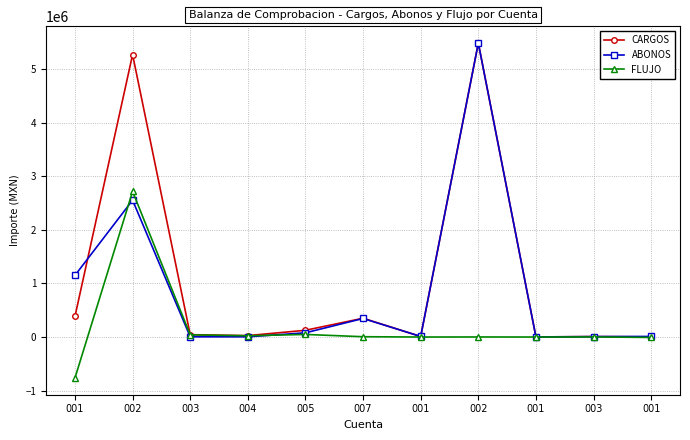

What are all the series names shown in the legend?

CARGOS, ABONOS, FLUJO